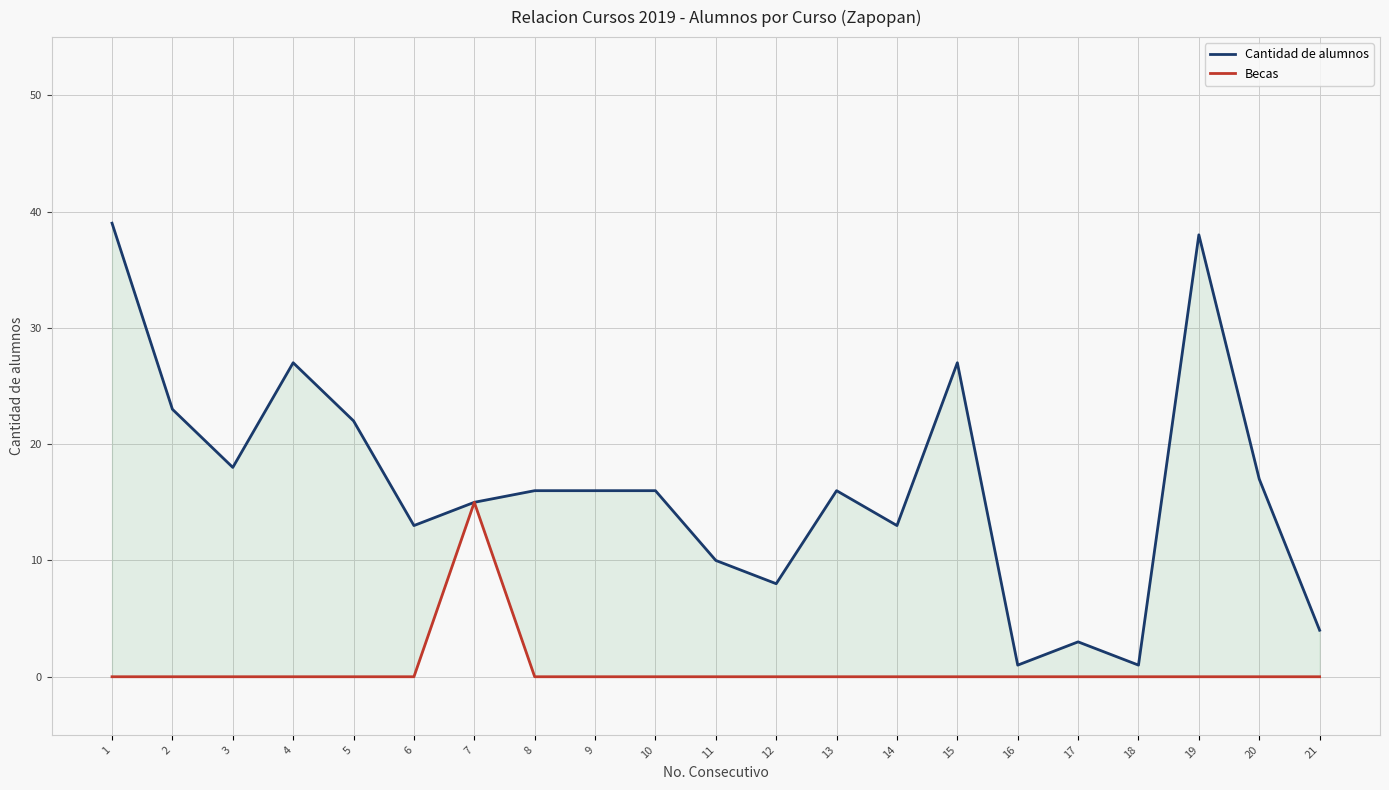

At which category does Cantidad de alumnos reach its first local valley?

3